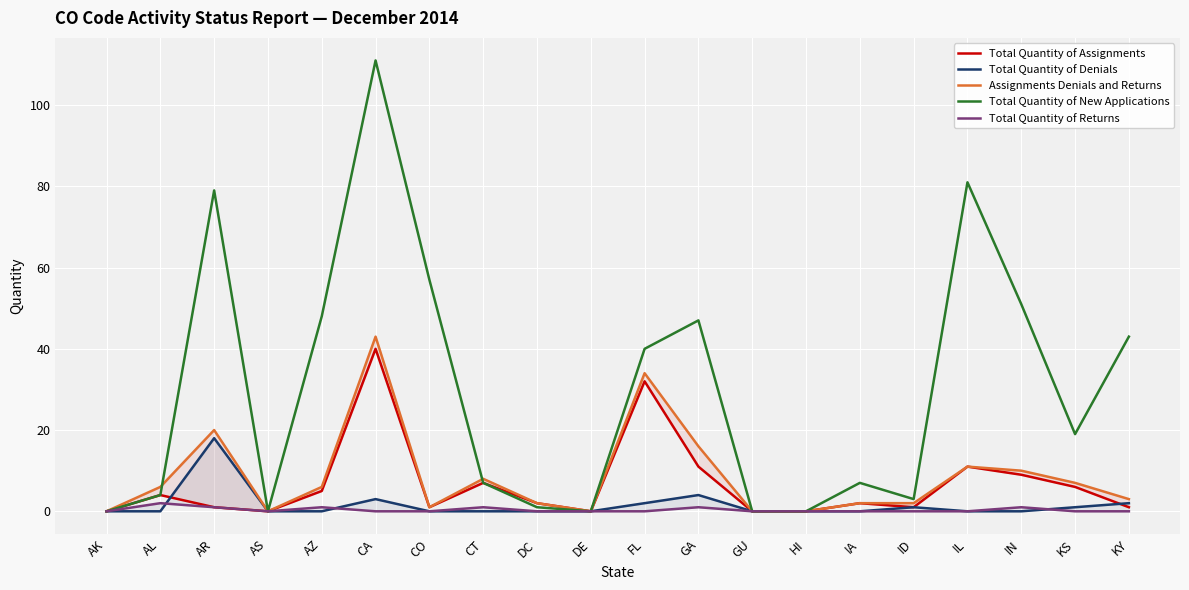

Reading left to right, transcribe all the data shown in this chart.

Total Quantity of Assignments: AK=0	AL=4	AR=1	AS=0	AZ=5	CA=40	CO=1	CT=7	DC=2	DE=0	FL=32	GA=11	GU=0	HI=0	IA=2	ID=1	IL=11	IN=9	KS=6	KY=1
Total Quantity of Denials: AK=0	AL=0	AR=18	AS=0	AZ=0	CA=3	CO=0	CT=0	DC=0	DE=0	FL=2	GA=4	GU=0	HI=0	IA=0	ID=1	IL=0	IN=0	KS=1	KY=2
Assignments Denials and Returns: AK=0	AL=6	AR=20	AS=0	AZ=6	CA=43	CO=1	CT=8	DC=2	DE=0	FL=34	GA=16	GU=0	HI=0	IA=2	ID=2	IL=11	IN=10	KS=7	KY=3
Total Quantity of New Applications: AK=0	AL=4	AR=79	AS=0	AZ=48	CA=111	CO=57	CT=7	DC=1	DE=0	FL=40	GA=47	GU=0	HI=0	IA=7	ID=3	IL=81	IN=51	KS=19	KY=43
Total Quantity of Returns: AK=0	AL=2	AR=1	AS=0	AZ=1	CA=0	CO=0	CT=1	DC=0	DE=0	FL=0	GA=1	GU=0	HI=0	IA=0	ID=0	IL=0	IN=1	KS=0	KY=0